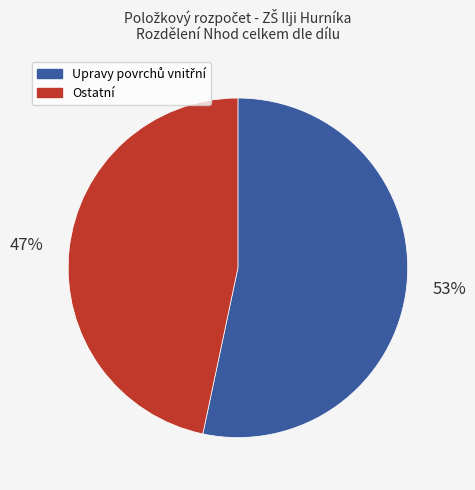

How many slices are in this pie chart?

2